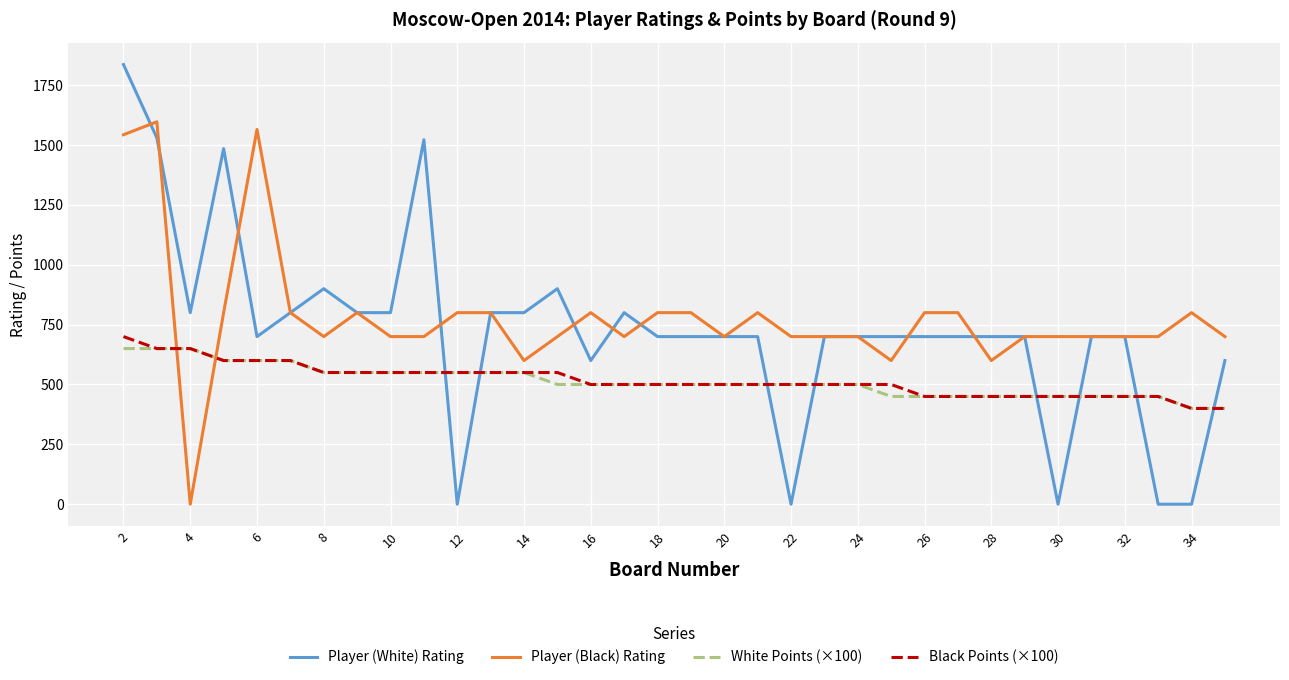

How many intersections are there between Player (Black) Rating and White Points (×100)?

2